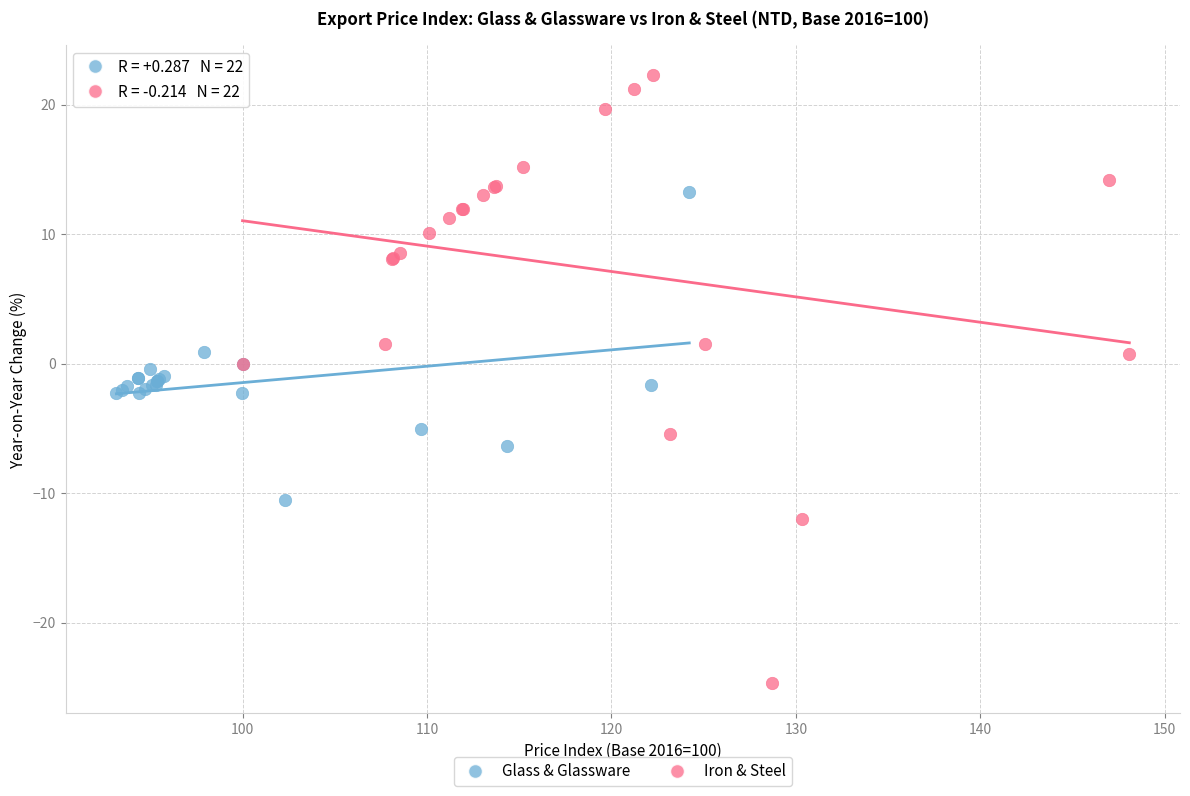

Which series has the largest Y range (max minus min)?

Iron & Steel